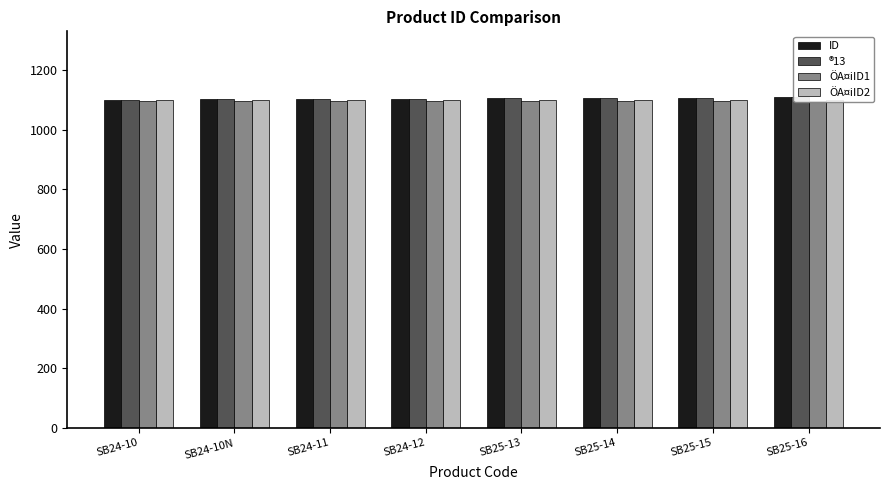

What is the average value of the ID series?

1104